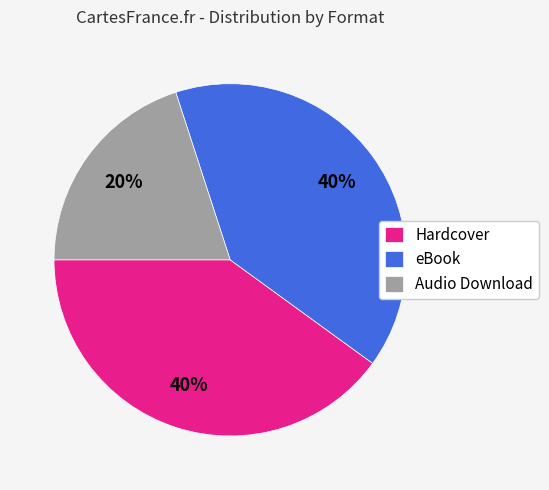

The Audio Download slice represents 20% of the pie. True or false?

True